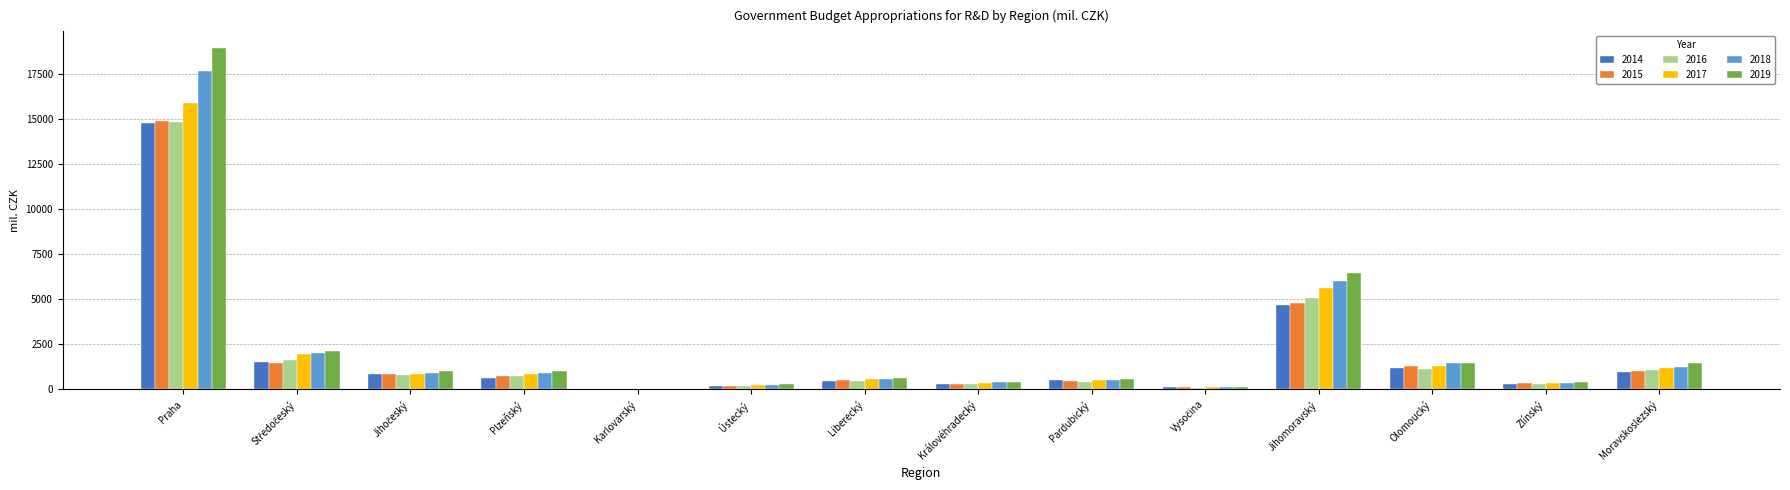

How many groups of bars are there?

14